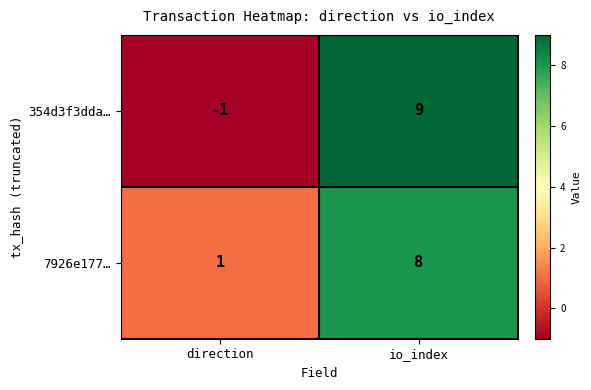

Reading left to right, list all the values displayed in this chart.

354d3f3dda…: direction=-1	io_index=9
7926e177…: direction=1	io_index=8